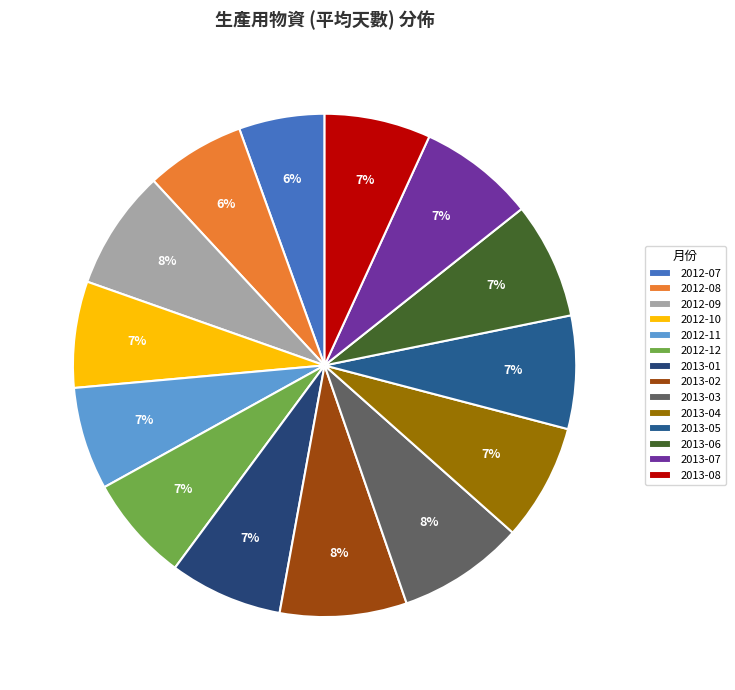

Is it true that 2013-05 is 1% of the pie?

False